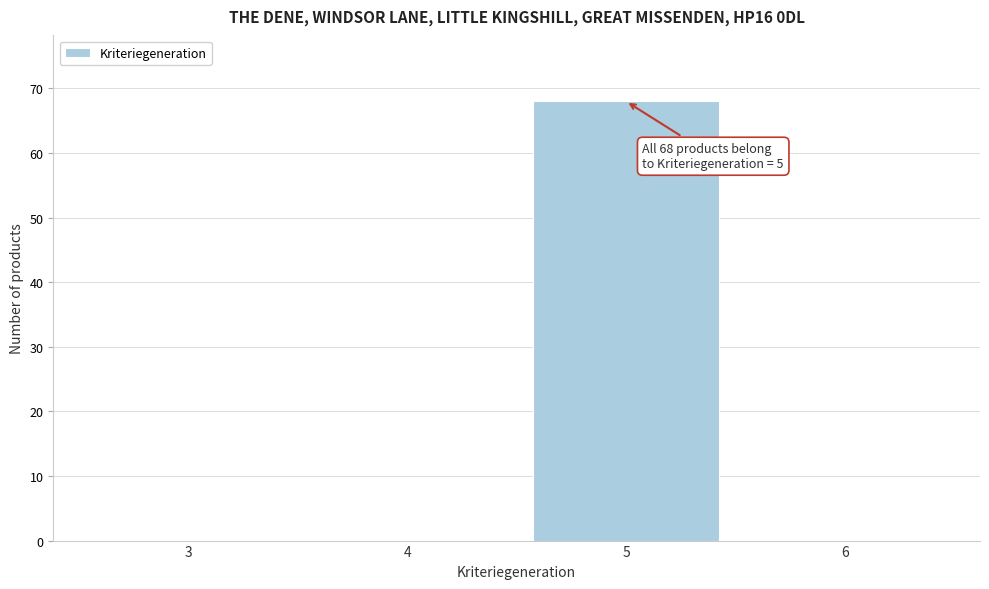

Reading right to left, list all the values displayed in this chart.

6=0	5=68	4=0	3=0